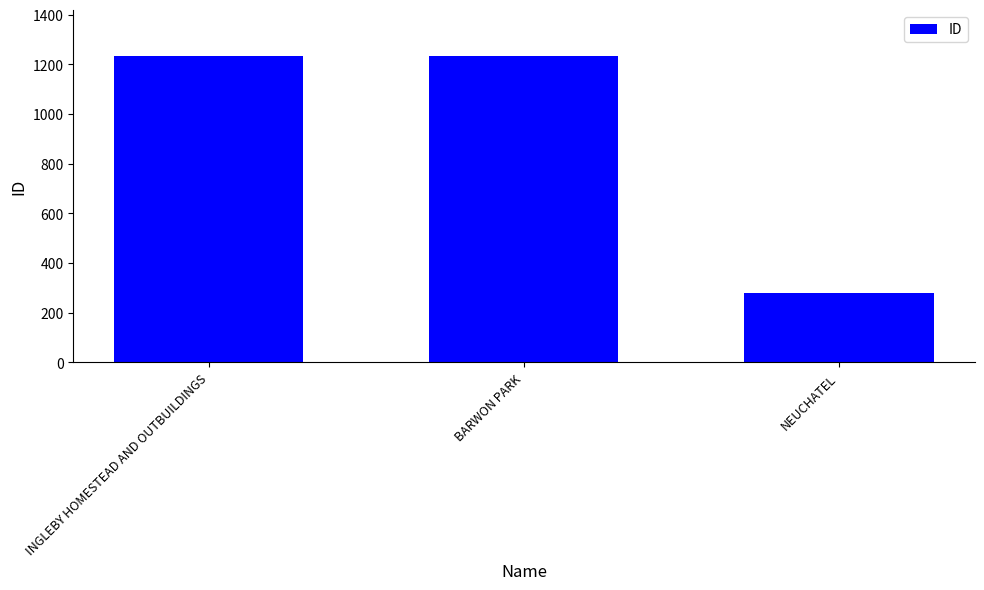

What is the difference between the values at INGLEBY HOMESTEAD AND OUTBUILDINGS and NEUCHATEL?

952